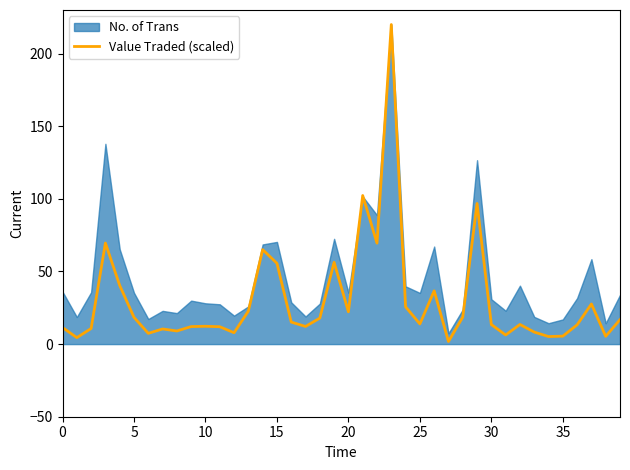

How many interior local valleys (lower than both neighbors) does the data have?

12